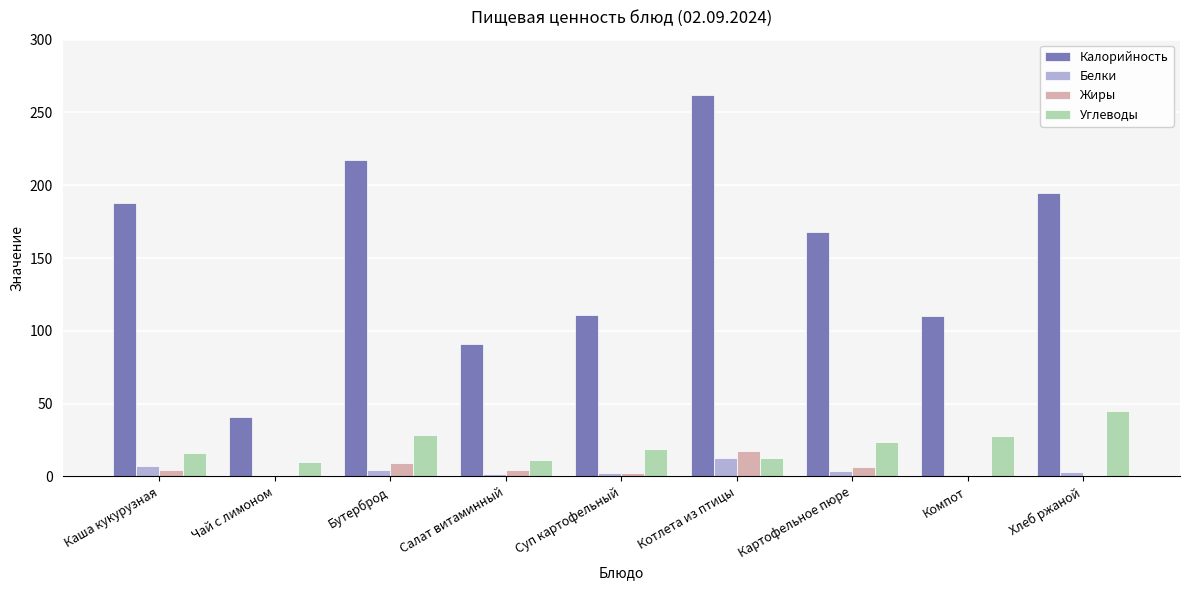

Between Бутерброд and Картофельное пюре, which series saw the biggest shift?

Калорийность